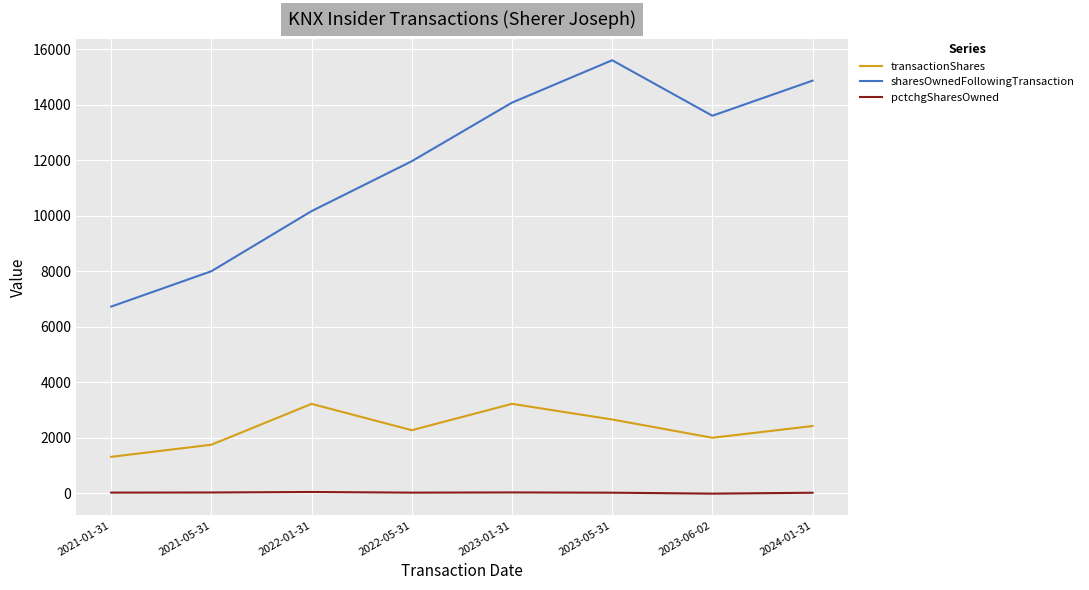

How many interior local valleys does the transactionShares series have?

2